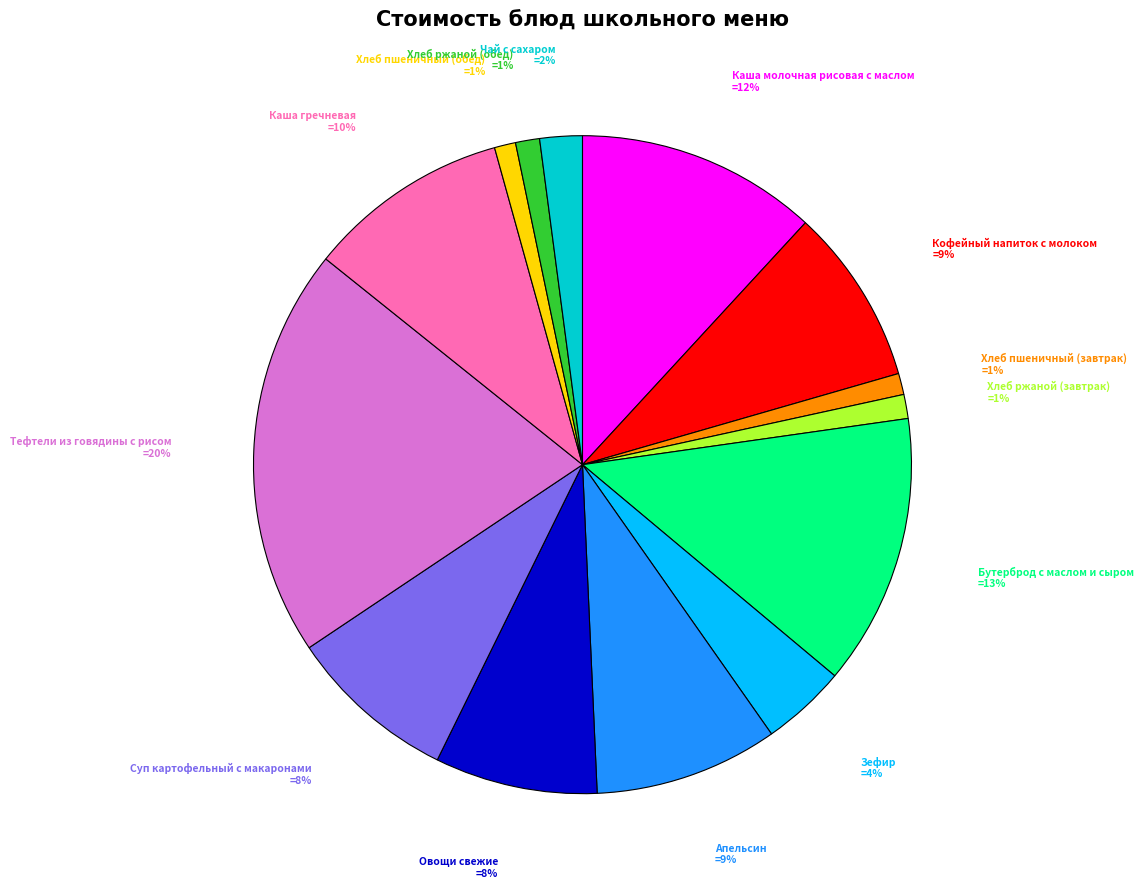

To the nearest percent, what is the difference between the largest and smallest slice percentages?

19%